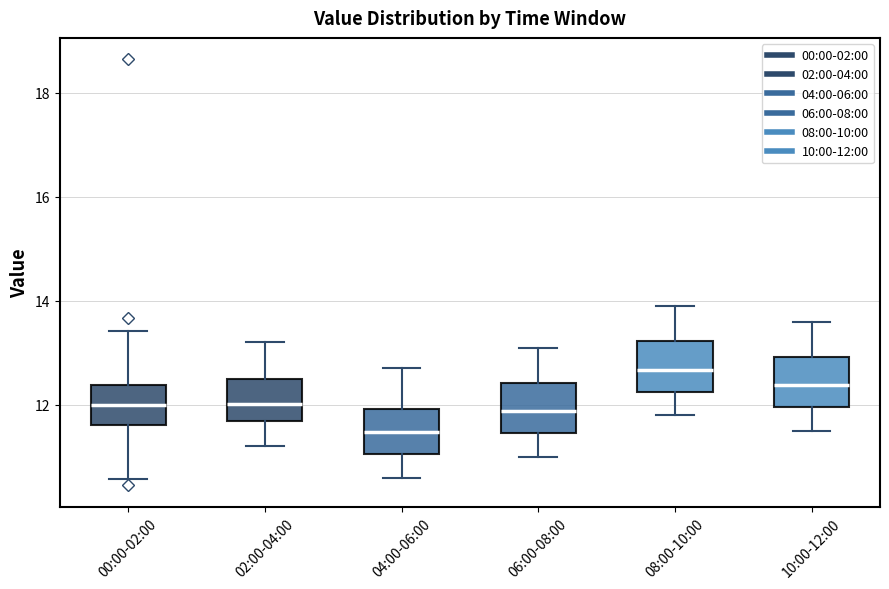

Reading left to right, transcribe this box plot: for each box, give where its median line is, the range the box spans, and where its two whiskers end, as read against the y-axis. The values are not printed on the chart, so give them approximately, as read against the axis.

00:00-02:00: median 12.0, box 11.6 to 12.4, whiskers 10.6 to 13.4
02:00-04:00: median 12.0, box 11.6 to 12.6, whiskers 11.2 to 13.2
04:00-06:00: median 11.4, box 11.0 to 12.0, whiskers 10.6 to 12.8
06:00-08:00: median 11.8, box 11.4 to 12.4, whiskers 11.0 to 13.2
08:00-10:00: median 12.6, box 12.2 to 13.2, whiskers 11.8 to 14.0
10:00-12:00: median 12.4, box 12.0 to 13.0, whiskers 11.6 to 13.6